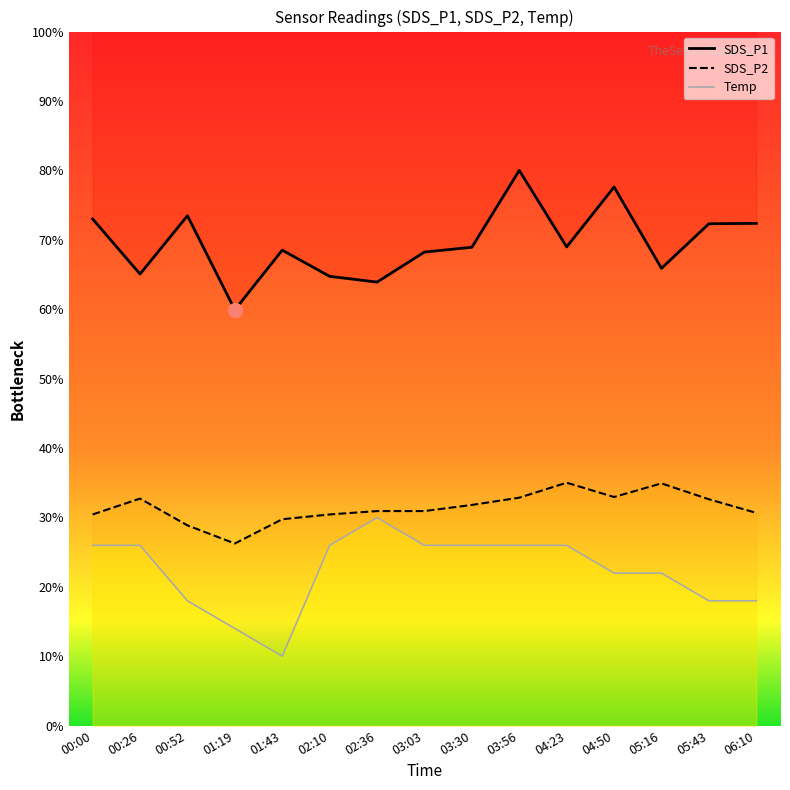

At which label does SDS_P2 reach its peak?

04:23